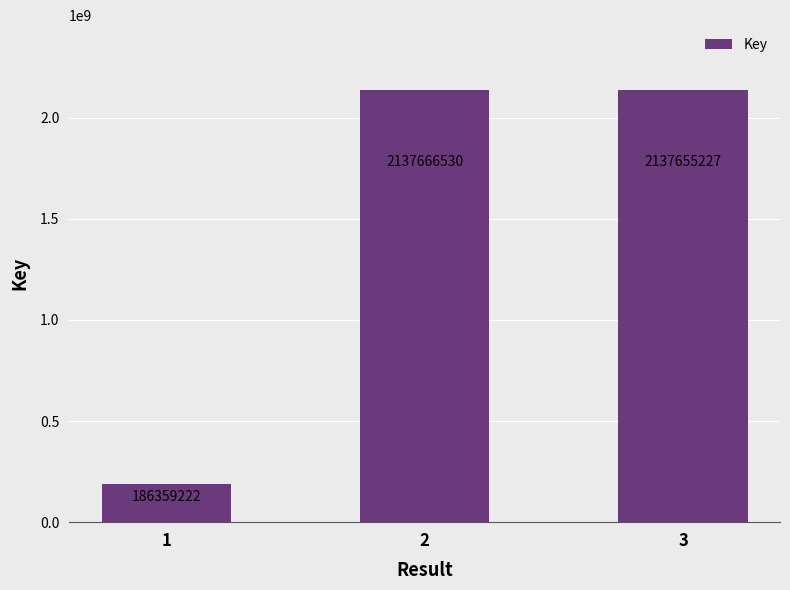

What is the greatest value displayed?

2137666530